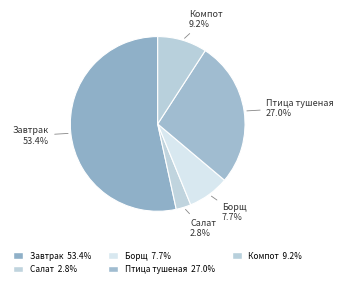

Count the number of slices in the pie.

5